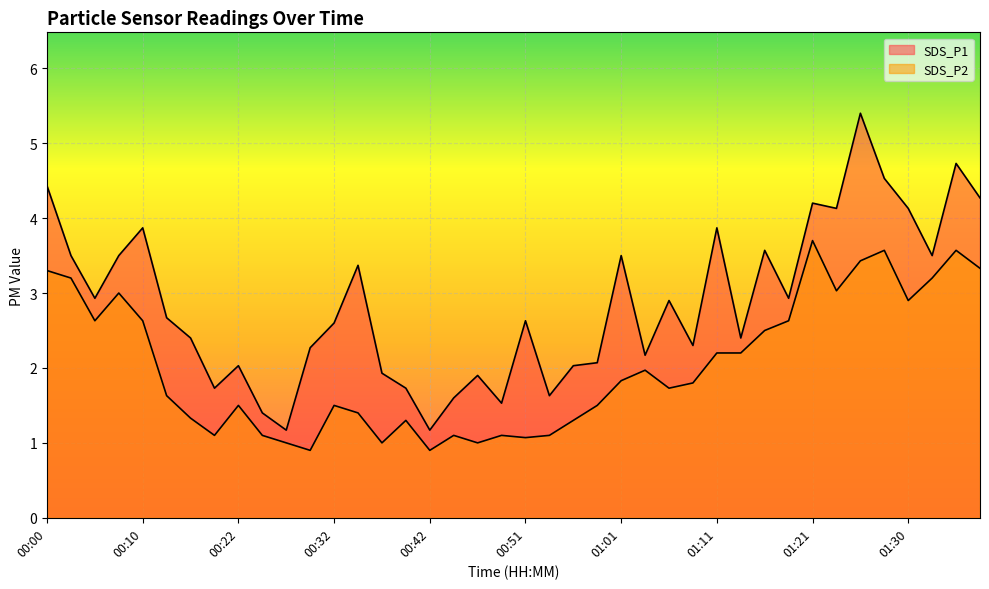

Is the value of SDS_P1 at 01:21 greater than the value of SDS_P2 at 01:04?

Yes